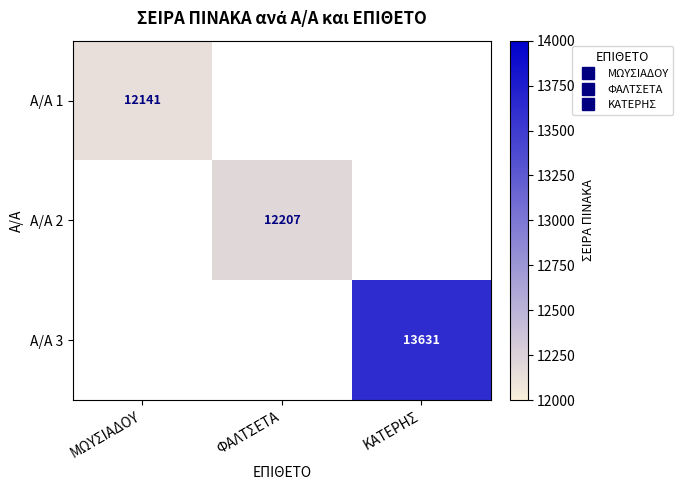

The Α/Α 2 series shows 12207.0 at ΦΑΛΤΣΕΤΑ. True or false?

True